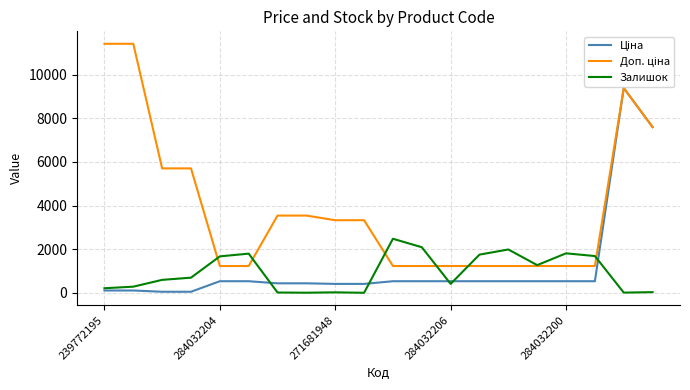

How many lines are shown in the chart?

3